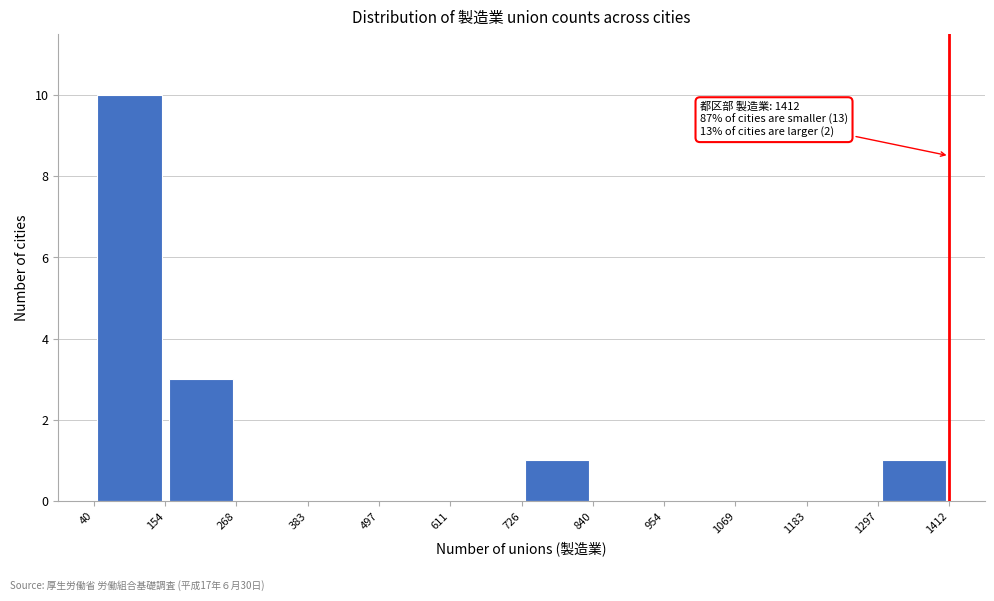

Which range on the x-axis has the tallest bar?

40 to 154